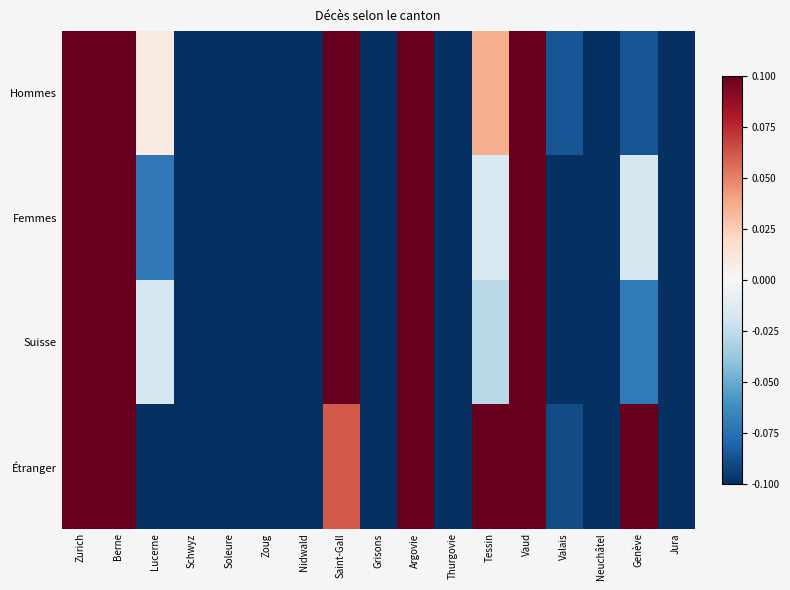

What is the greatest value displayed?

0.1